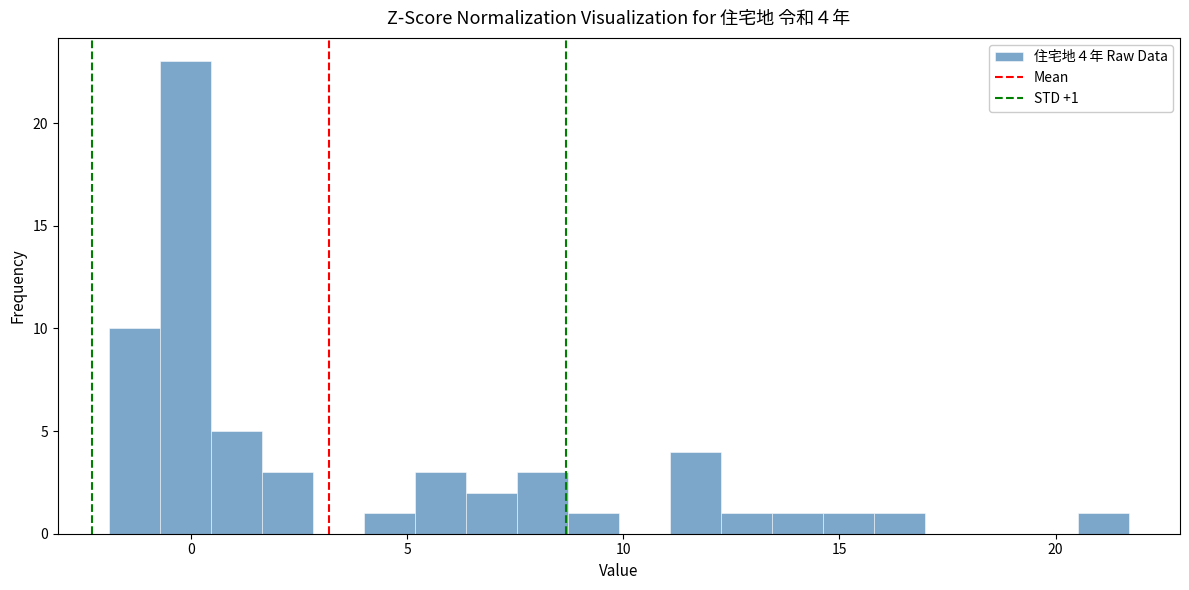

Read against the x-axis, roughly where is the centre of the tallest bar?

0.0